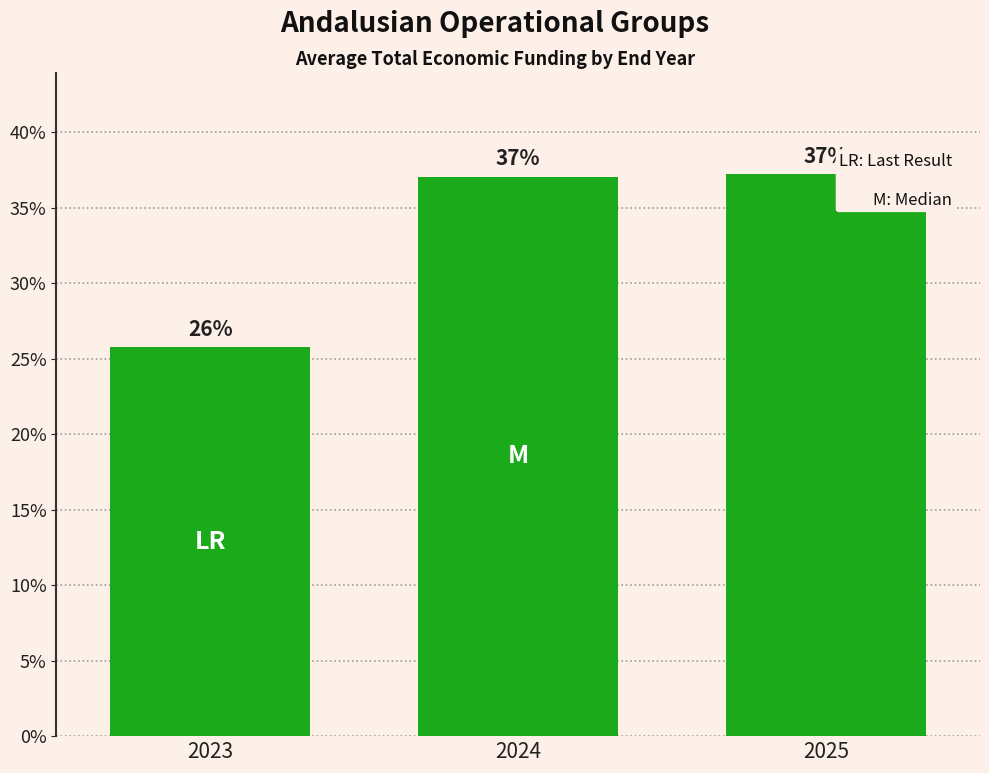

Is it true that the value at 2024 is 37.0?

True